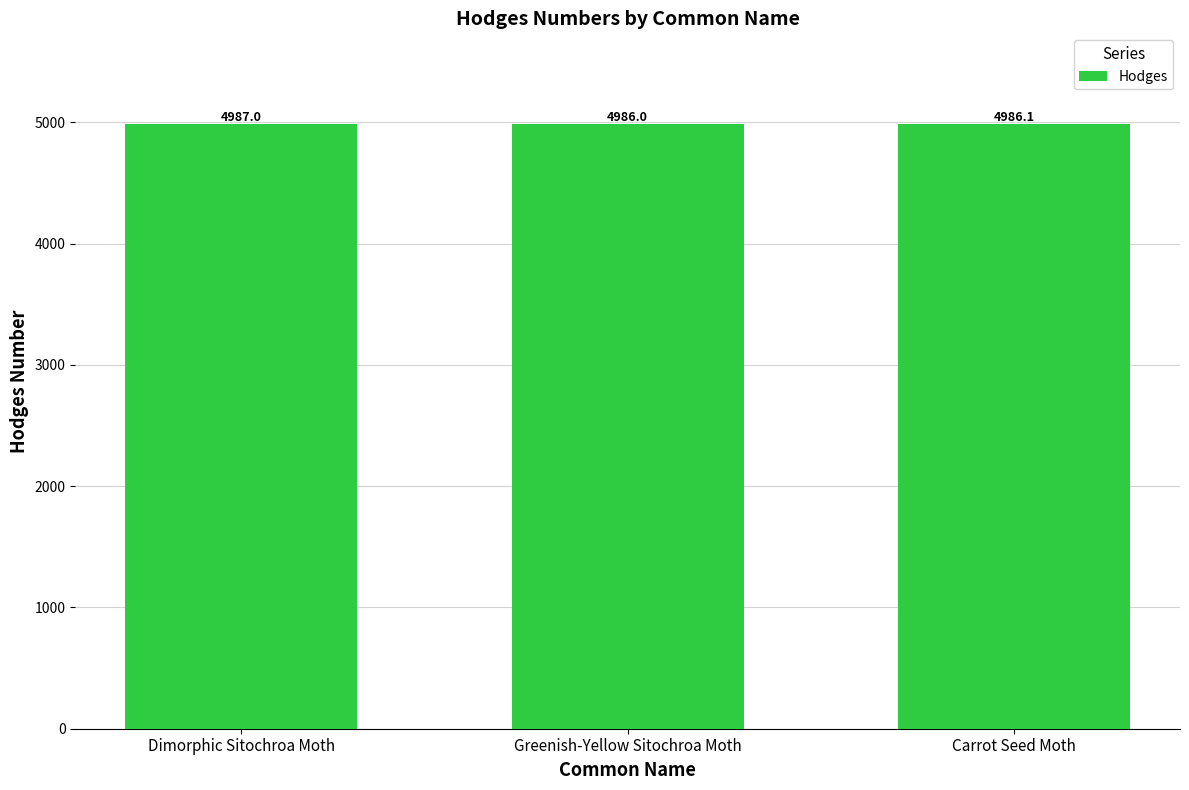

What is the label of the 2nd bar from the left?

Greenish-Yellow Sitochroa Moth